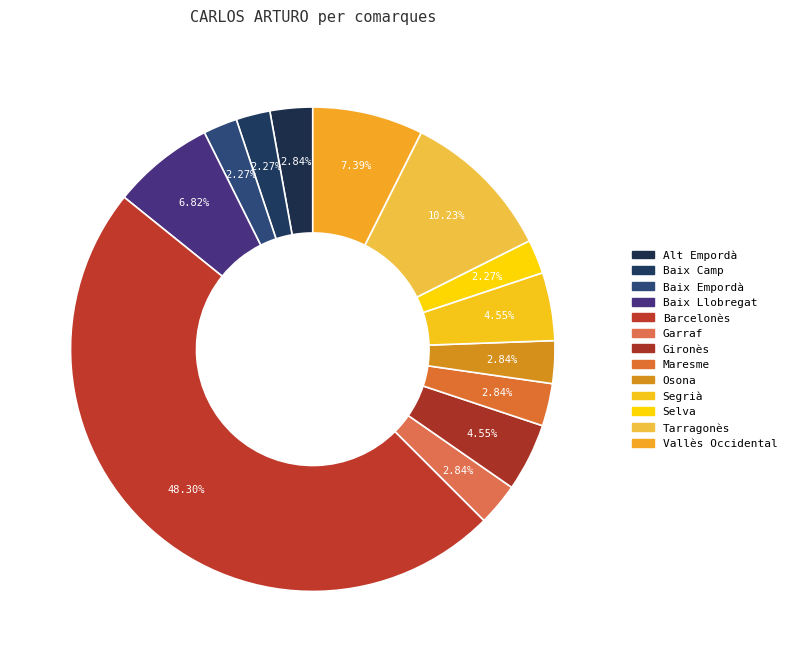

Rank the categories by value from highest to lowest.

Barcelonès, Tarragonès, Vallès Occidental, Baix Llobregat, Gironès, Segrià, Alt Empordà, Garraf, Maresme, Osona, Baix Camp, Baix Empordà, Selva